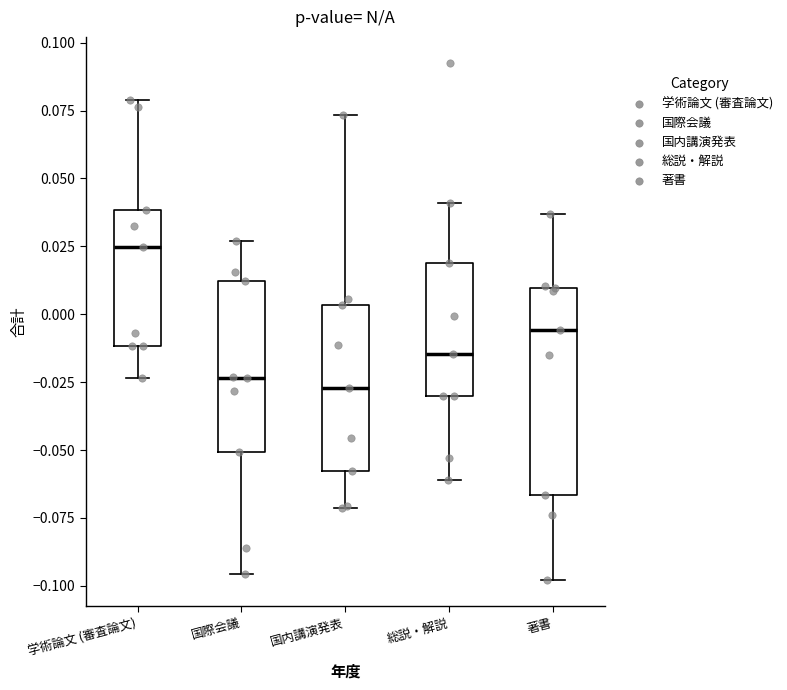

Reading left to right, transcribe this box plot: for each box, give where its median line is, the range the box spans, and where its two whiskers end, as read against the y-axis. The values are not printed on the chart, so give them approximately, as read against the axis.

学術論文 (審査論文): median 0.025, box -0.010 to 0.040, whiskers -0.025 to 0.080
国際会議: median -0.025, box -0.050 to 0.010, whiskers -0.095 to 0.025
国内講演発表: median -0.025, box -0.060 to 0.005, whiskers -0.070 to 0.075
総説・解説: median -0.015, box -0.030 to 0.020, whiskers -0.060 to 0.040
著書: median -0.005, box -0.065 to 0.010, whiskers -0.100 to 0.035